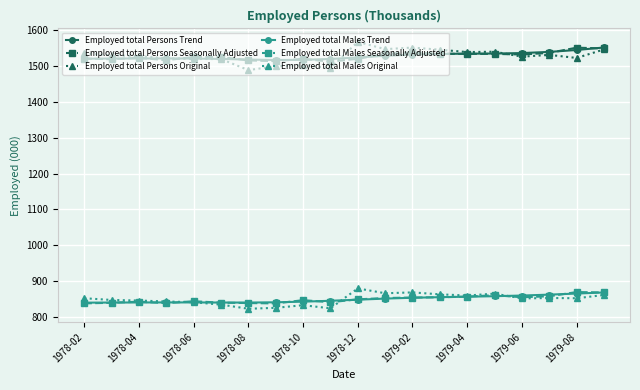

What is the maximum value for Employed total Males Seasonally Adjusted?

869.8